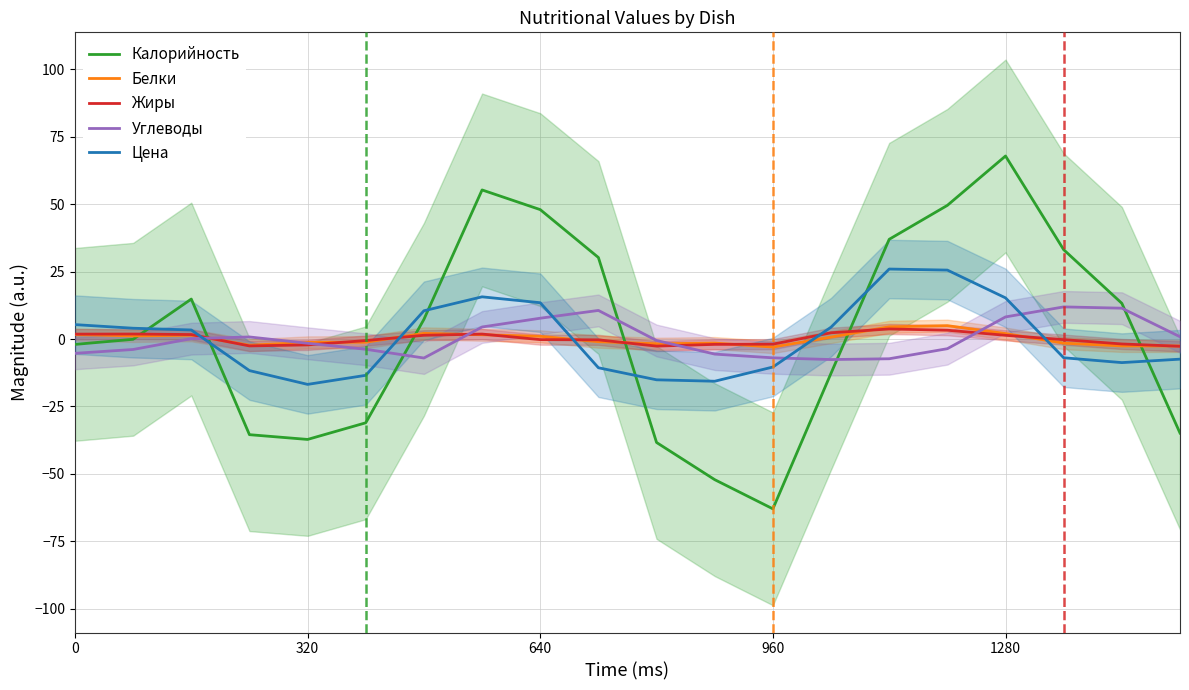

Which category has the lowest value in the Калорийность series?

960